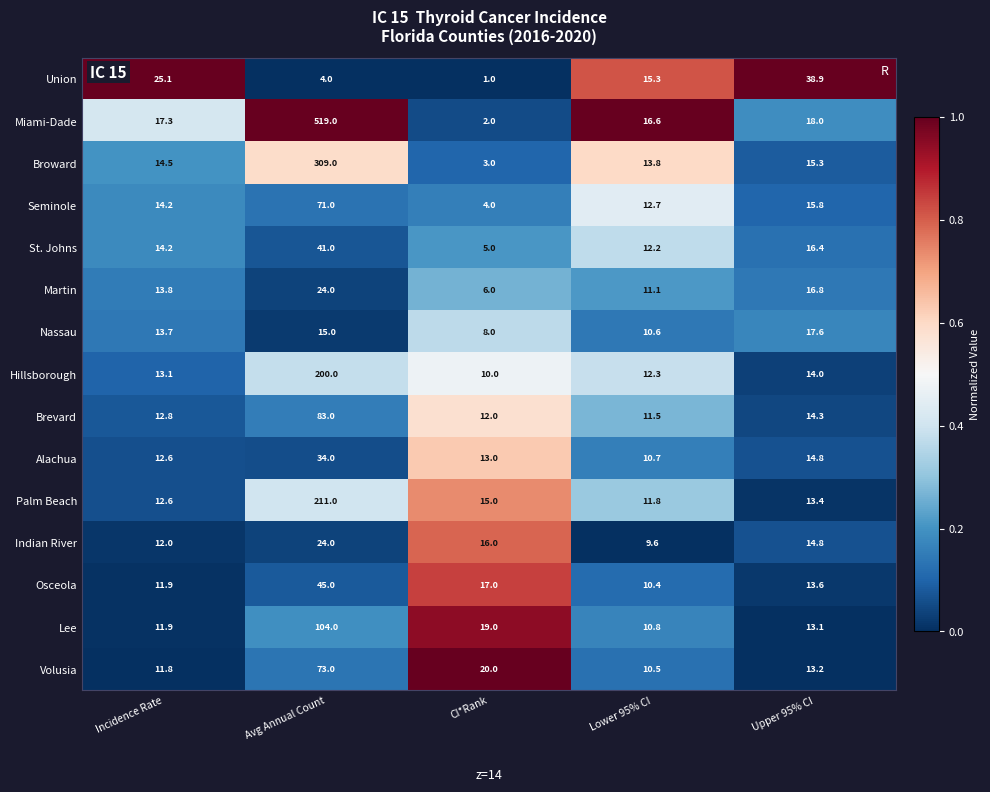

At which label does Miami-Dade reach its peak?

Avg Annual Count